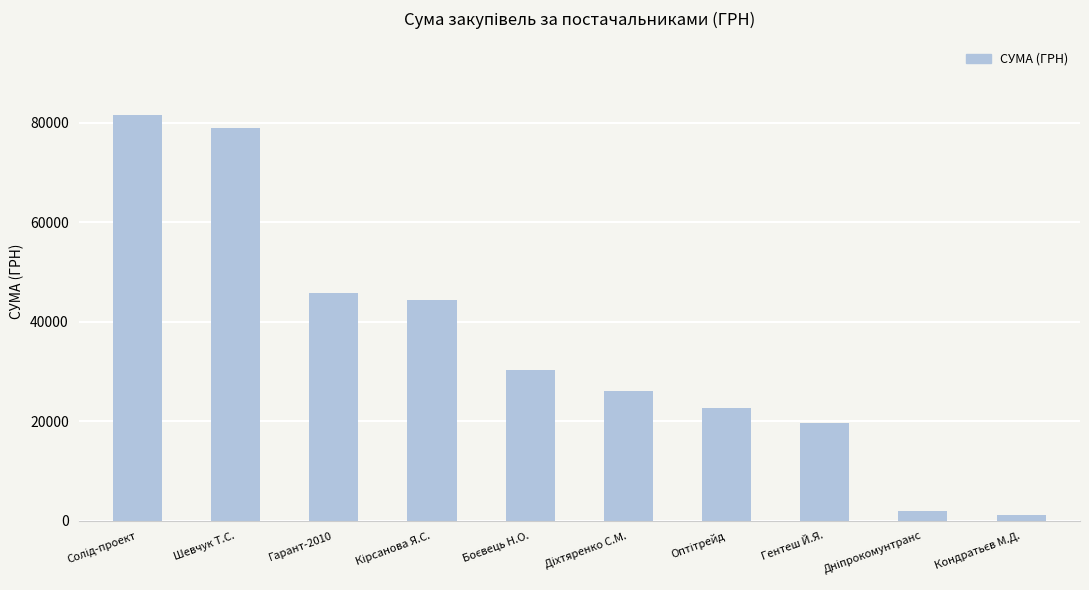

What is the maximum value shown in the chart?

81589.2